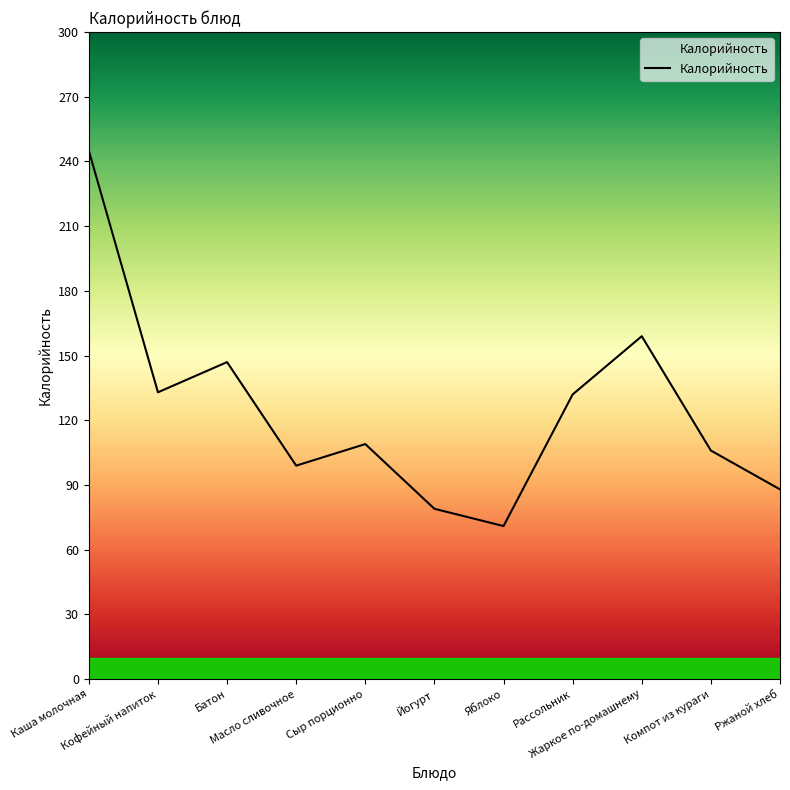

True or false: there are more than 2 points higher than both neighbors.

True